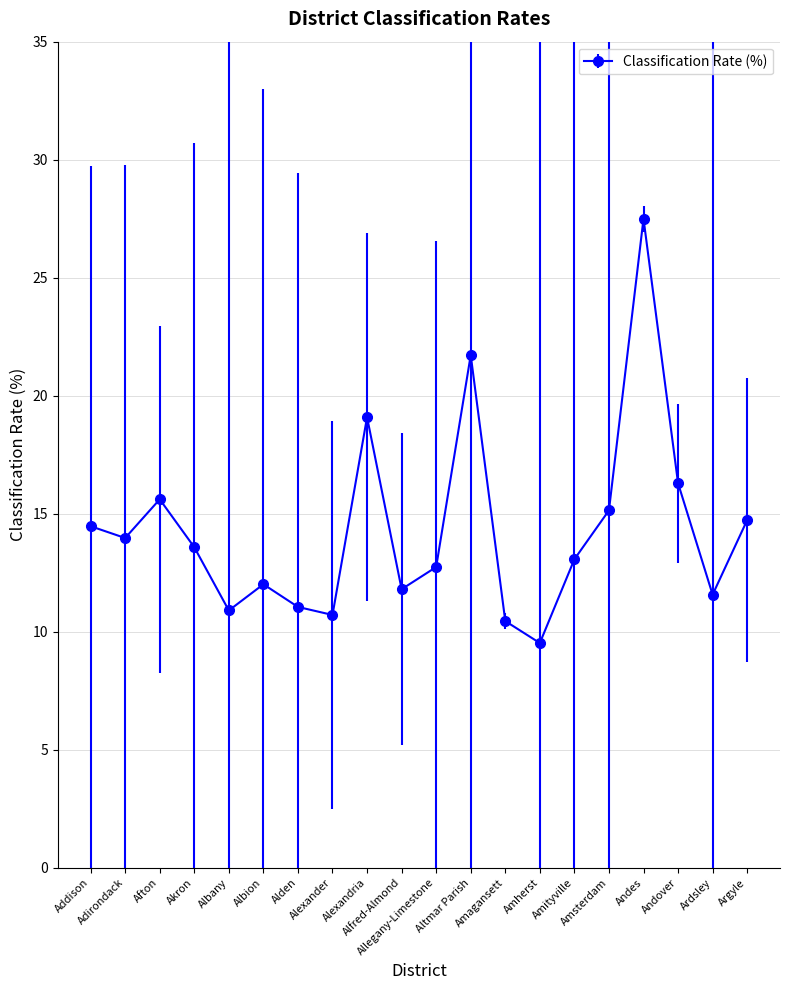

Between Amagansett and Allegany-Limestone, which is larger?

Allegany-Limestone